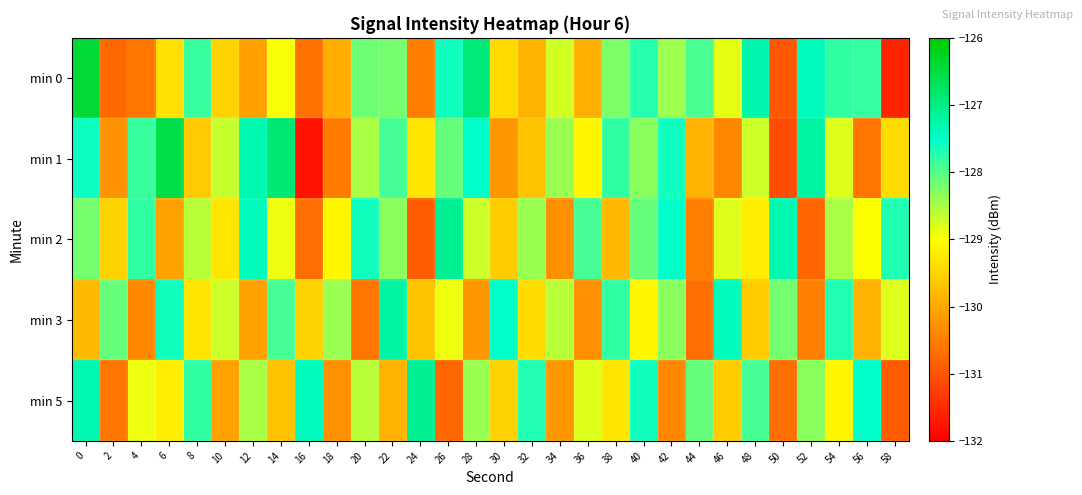

Reading left to right, transcribe all the data shown in this chart.

min 0: 0=-126.4	2=-130.7	4=-130.6	6=-129.4	8=-127.8	10=-129.5	12=-130.1	14=-129.0	16=-130.7	18=-129.9	20=-128.1	22=-128.2	24=-130.5	26=-127.6	28=-126.9	30=-129.4	32=-129.9	34=-128.7	36=-129.9	38=-128.2	40=-127.7	42=-128.4	44=-127.9	46=-128.9	48=-127.3	50=-131.0	52=-127.4	54=-127.8	56=-127.8	58=-131.6
min 1: 0=-127.6	2=-130.3	4=-127.9	6=-126.5	8=-129.6	10=-128.7	12=-127.3	14=-126.9	16=-131.8	18=-130.5	20=-128.5	22=-127.9	24=-129.3	26=-128.1	28=-127.5	30=-130.2	32=-129.7	34=-128.4	36=-129.1	38=-127.8	40=-128.3	42=-127.6	44=-129.9	46=-130.4	48=-128.7	50=-131.1	52=-127.2	54=-128.8	56=-130.6	58=-129.4
min 2: 0=-128.2	2=-129.5	4=-127.8	6=-130.1	8=-128.6	10=-129.3	12=-127.4	14=-128.9	16=-130.7	18=-129.1	20=-127.6	22=-128.3	24=-130.9	26=-127.1	28=-128.7	30=-129.6	32=-128.4	34=-130.3	36=-127.9	38=-129.8	40=-128.1	42=-127.5	44=-130.5	46=-128.8	48=-129.2	50=-127.3	52=-130.8	54=-128.5	56=-129.0	58=-127.7
min 3: 0=-129.8	2=-128.1	4=-130.4	6=-127.6	8=-129.3	10=-128.7	12=-130.1	14=-127.9	16=-129.5	18=-128.4	20=-130.6	22=-127.2	24=-129.7	26=-128.9	28=-130.2	30=-127.5	32=-129.4	34=-128.6	36=-130.3	38=-127.8	40=-129.1	42=-128.3	44=-130.7	46=-127.4	48=-129.6	50=-128.2	52=-130.5	54=-127.7	56=-129.9	58=-128.8
min 5: 0=-127.3	2=-130.6	4=-128.9	6=-129.2	8=-127.8	10=-130.1	12=-128.5	14=-129.7	16=-127.4	18=-130.3	20=-128.6	22=-129.9	24=-127.1	26=-130.8	28=-128.4	30=-129.5	32=-127.7	34=-130.2	36=-128.8	38=-129.3	40=-127.6	42=-130.4	44=-128.1	46=-129.6	48=-127.9	50=-130.7	52=-128.3	54=-129.1	56=-127.5	58=-130.9